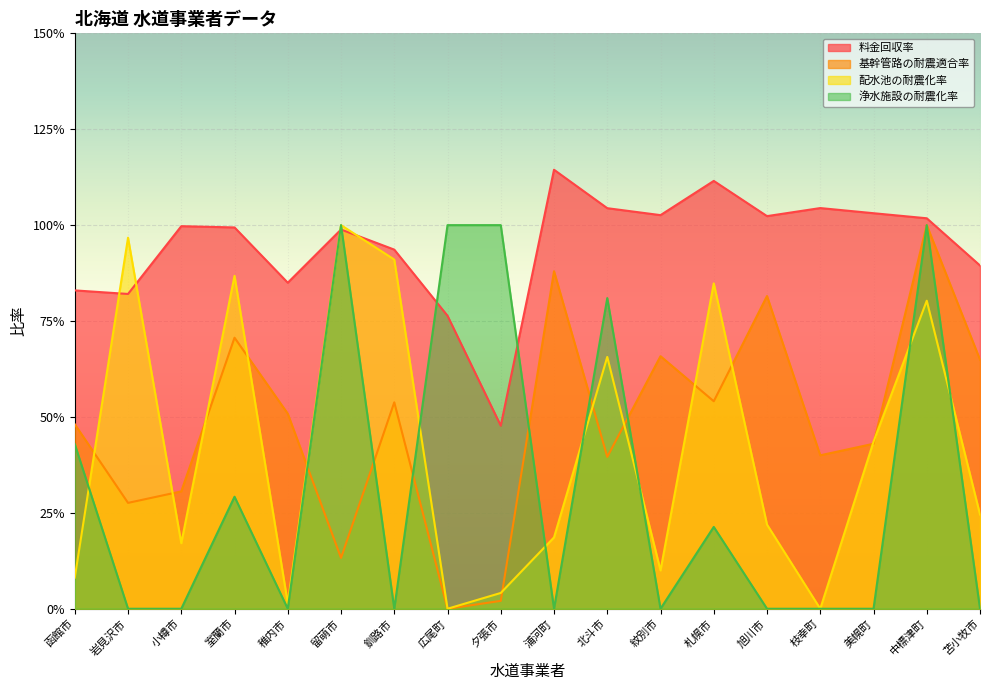

What value does the 基幹管路の耐震適合率 series have at 小樽市?

0.3